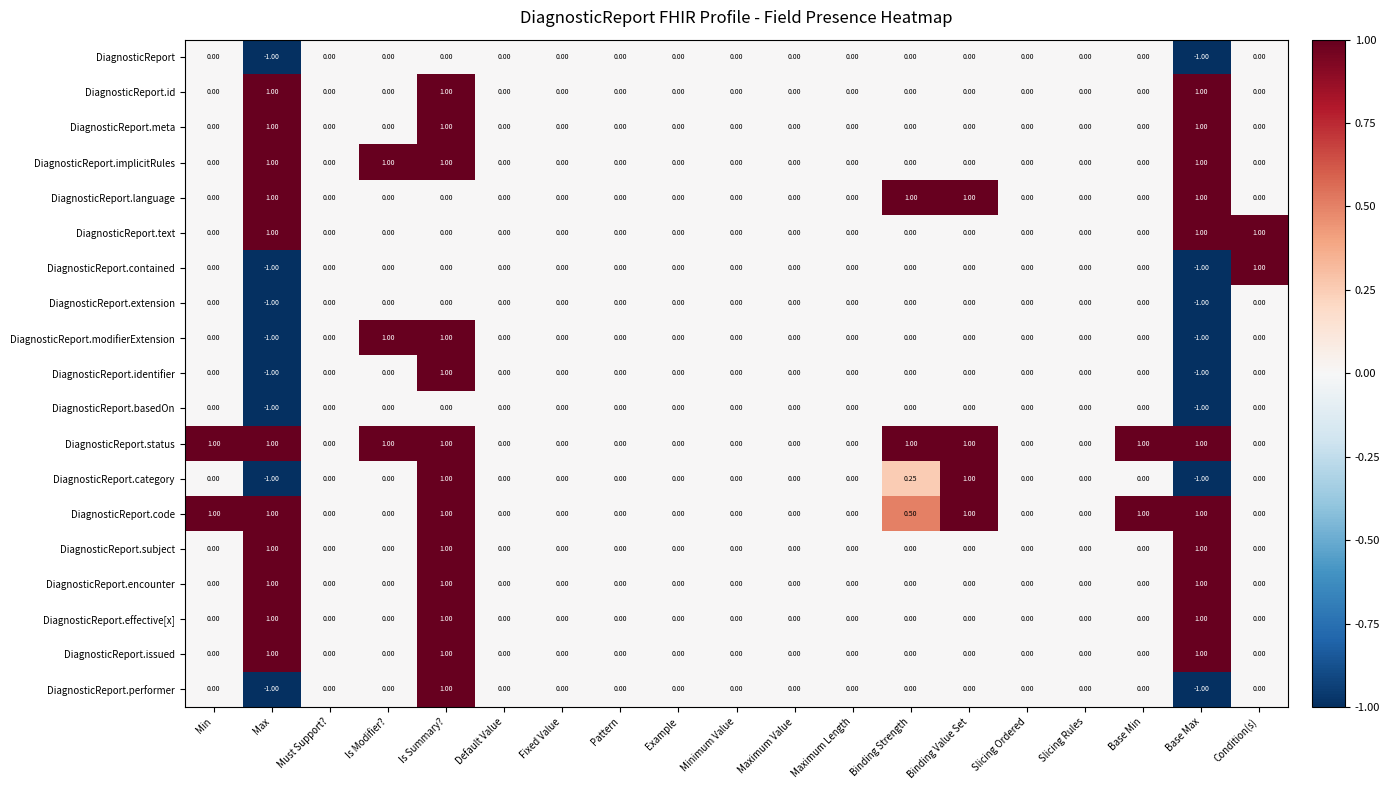

Which series has the largest total across all categories?

DiagnosticReport.status